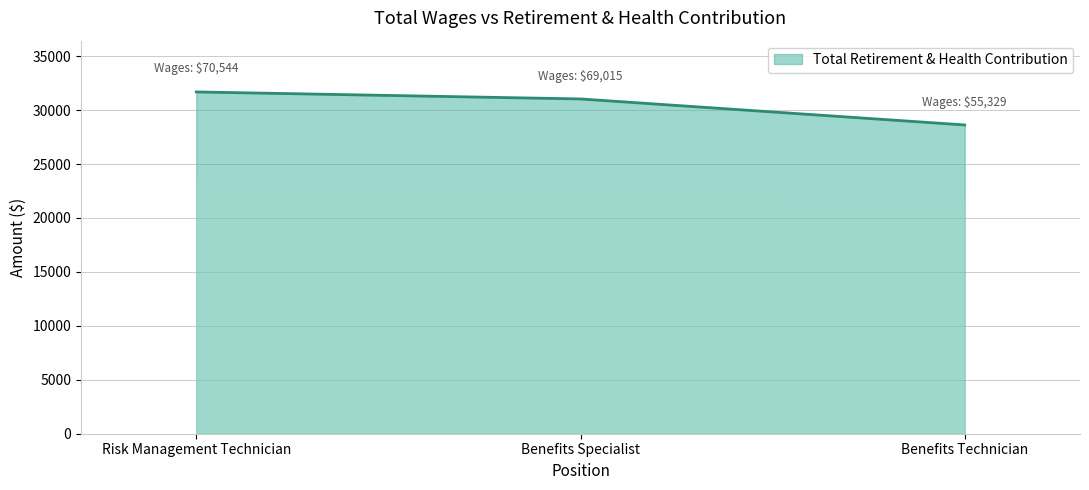

What is the change in value from Risk Management Technician to Benefits Technician?

-3061